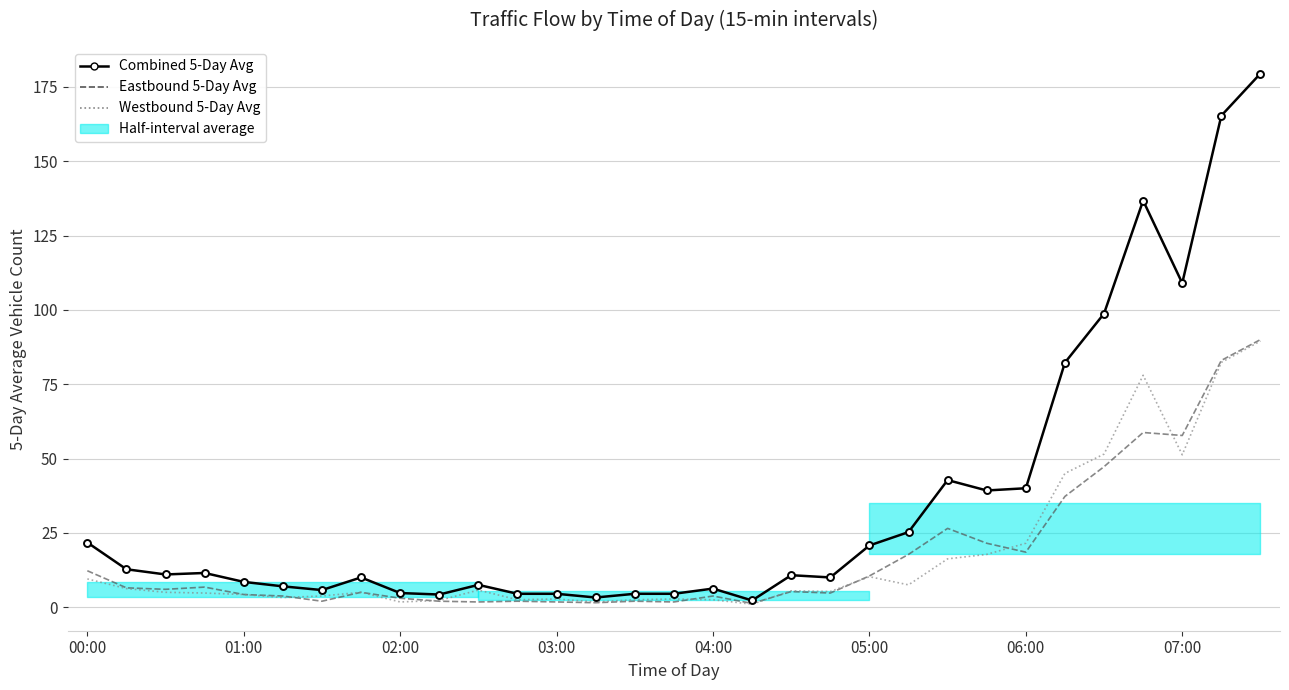

What value does the Combined 5-Day Avg series have at 22?

42.8